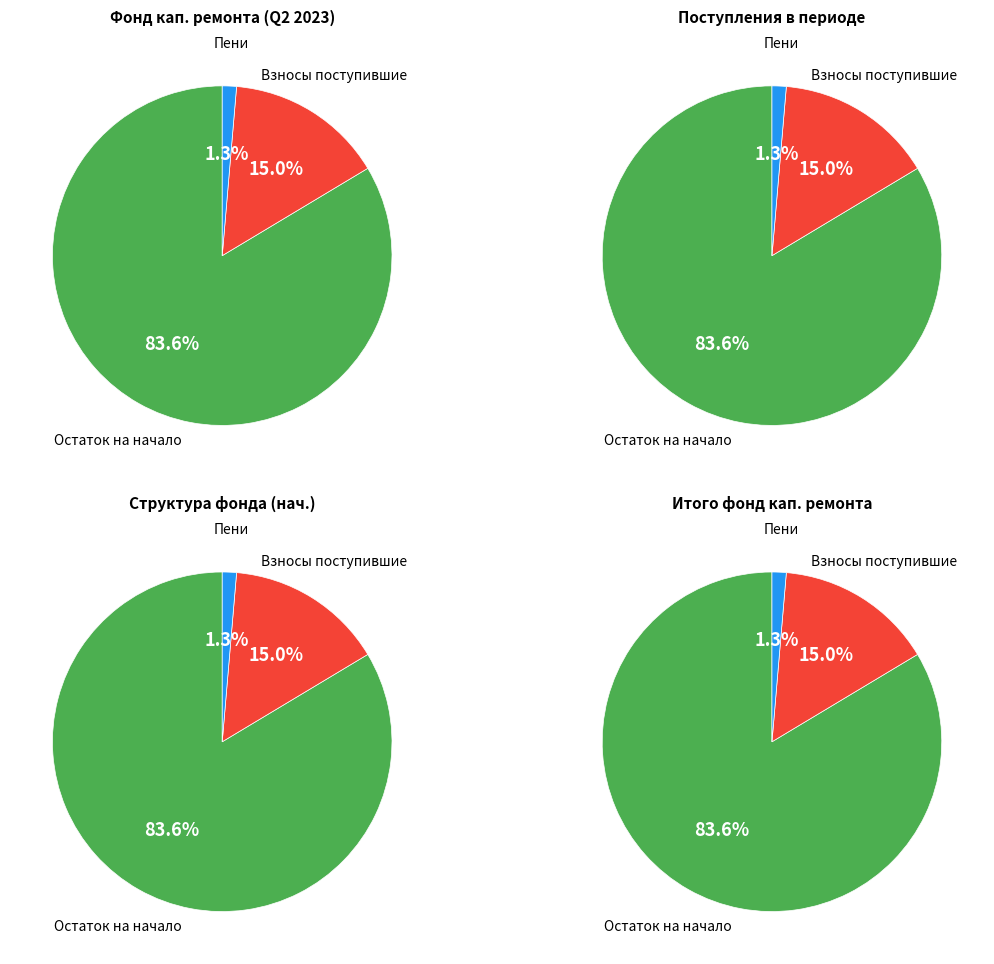

Which category accounts for the majority?

Остаток средств на начало